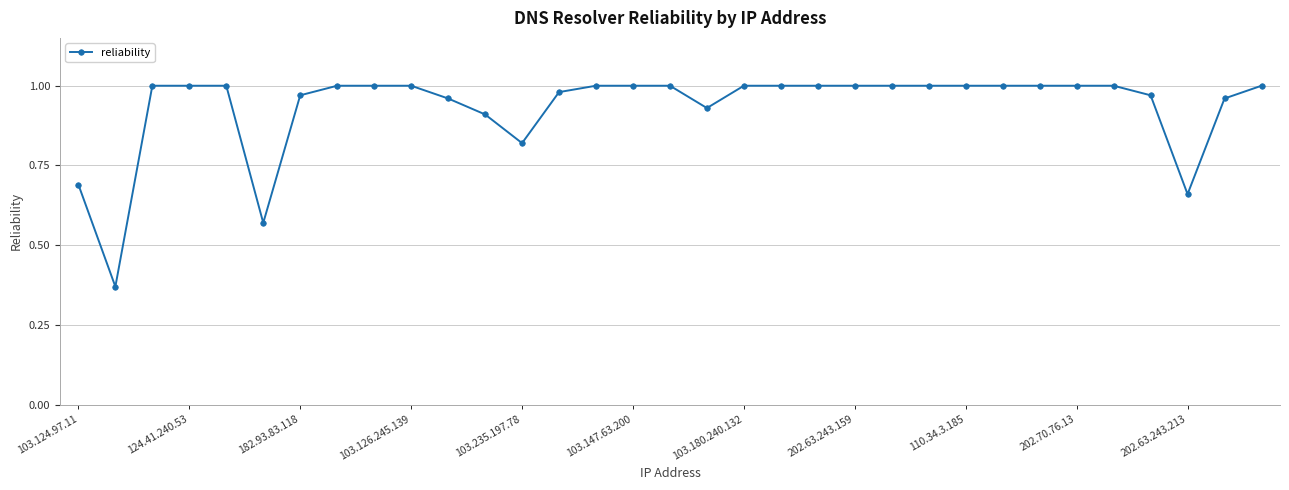

How many lines are shown in the chart?

1